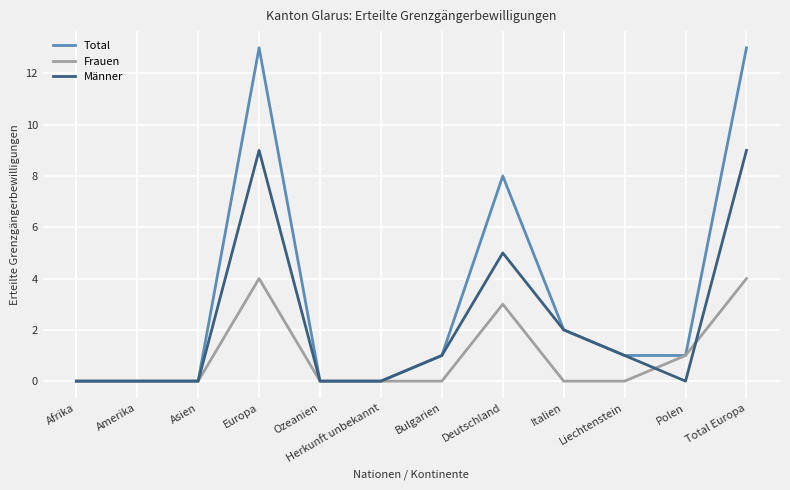

The value of Frauen at Europa is 4. True or false?

True